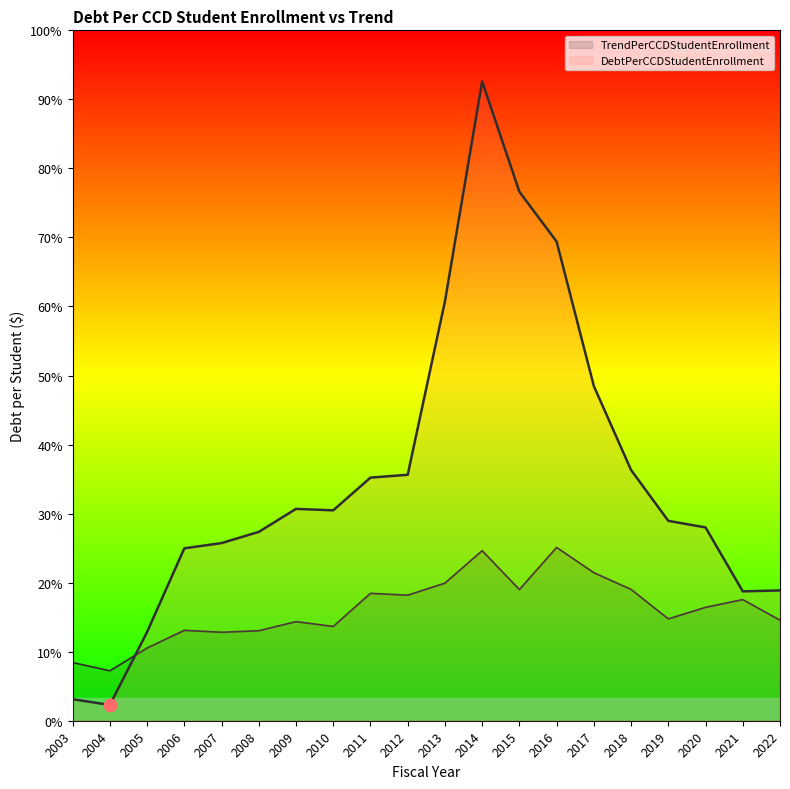

Is the value of DebtPerCCDStudentEnrollment at 2004 greater than the value of TrendPerCCDStudentEnrollment at 2009?

No